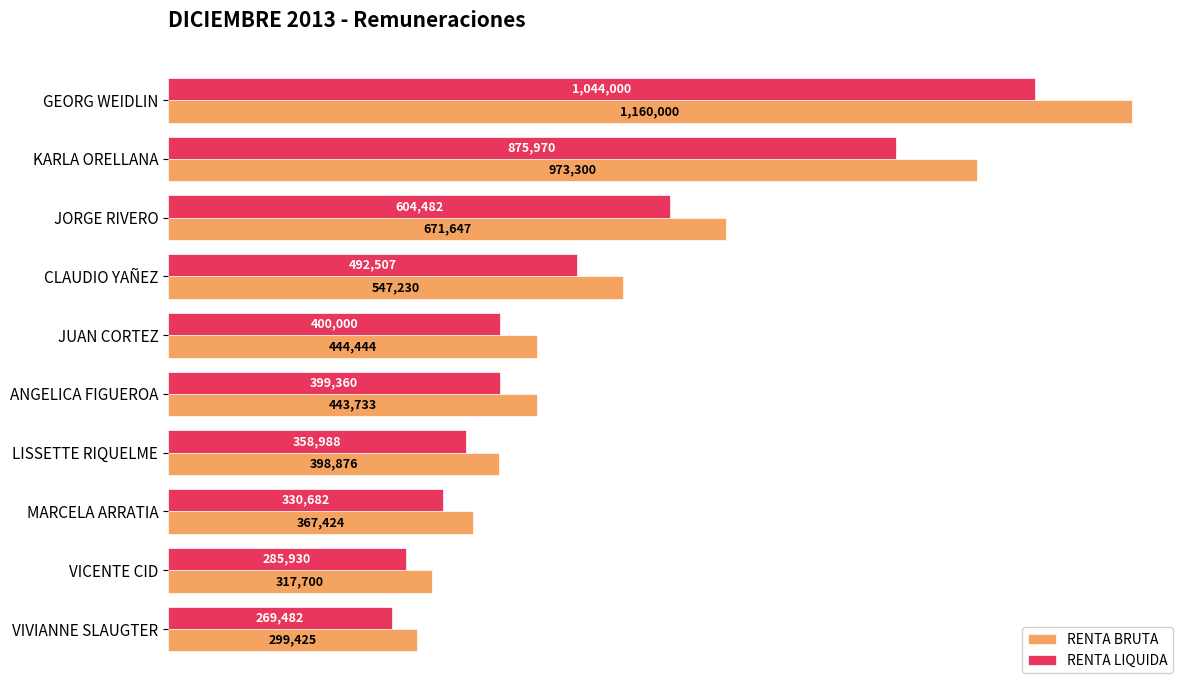

What position from the left is LISSETTE RIQUELME?

7